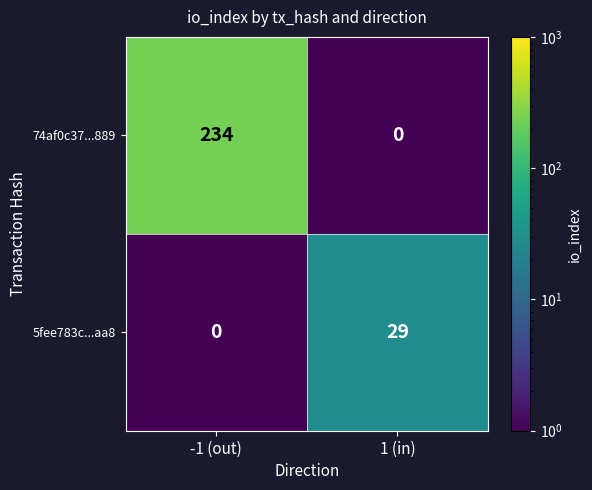

Is the value of 5fee783c...aa8 at 1 (in) greater than the value of 74af0c37...889 at 1 (in)?

Yes